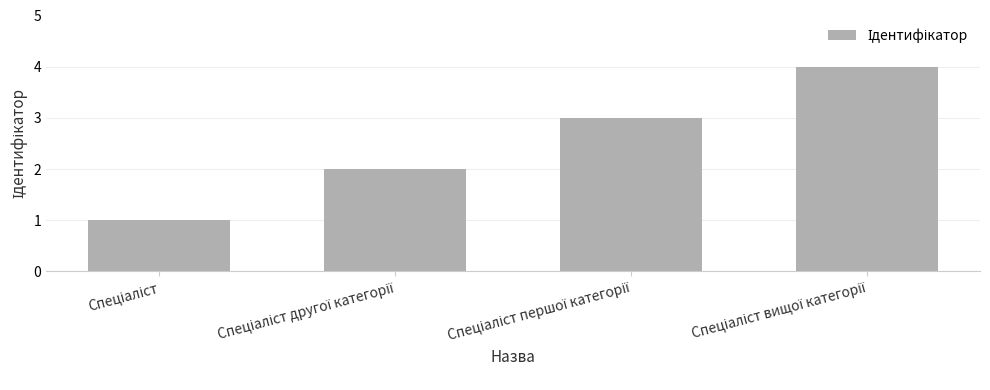

What is the sum of all values?

10